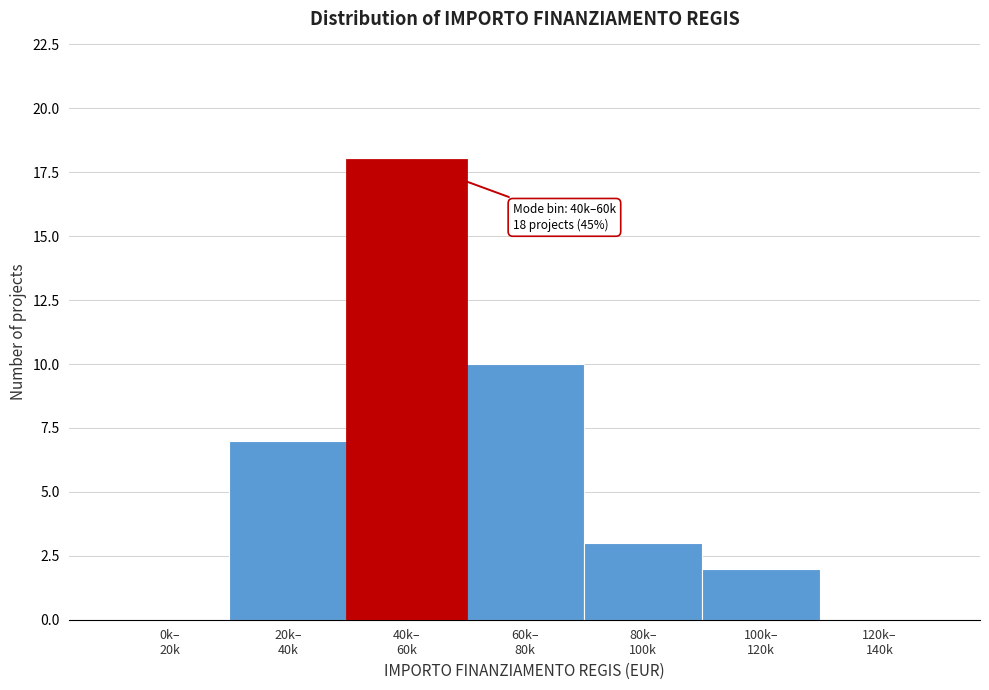

What is the sum of all values?

40